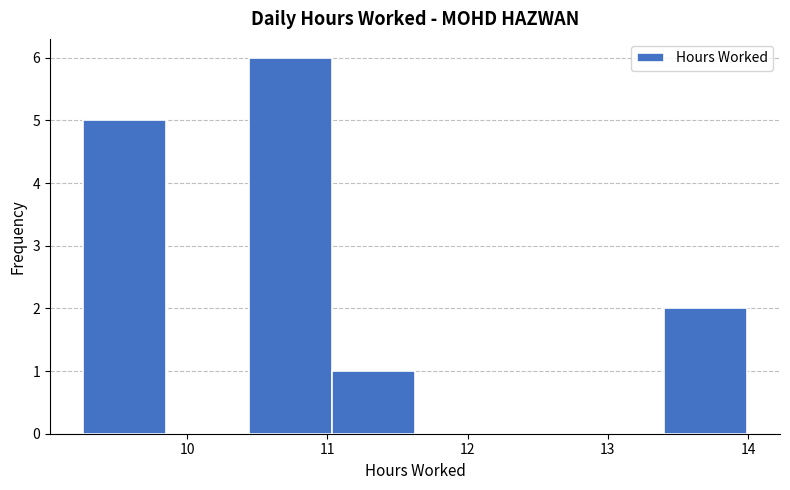

Which range on the x-axis has the tallest bar?

10.4 to 11.0